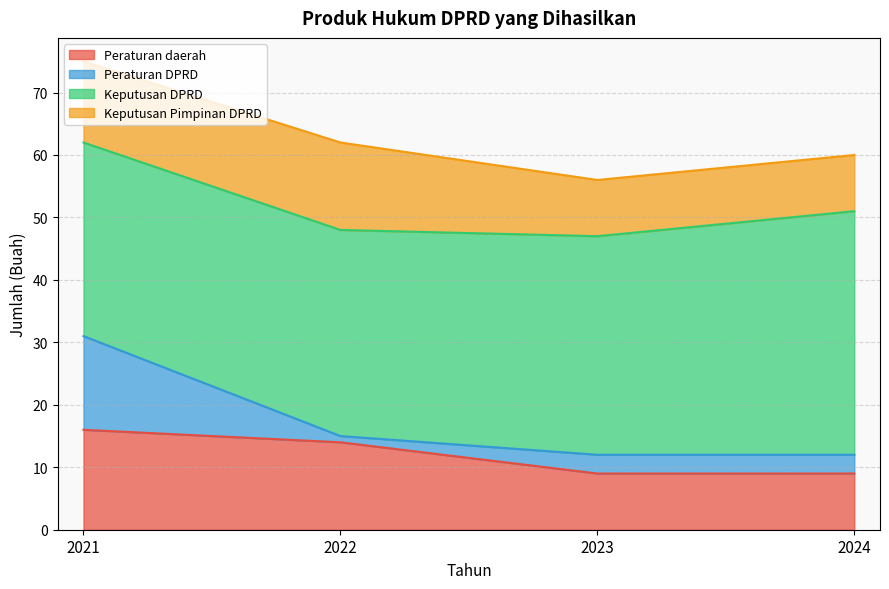

Read the Keputusan DPRD value at 2022.

33